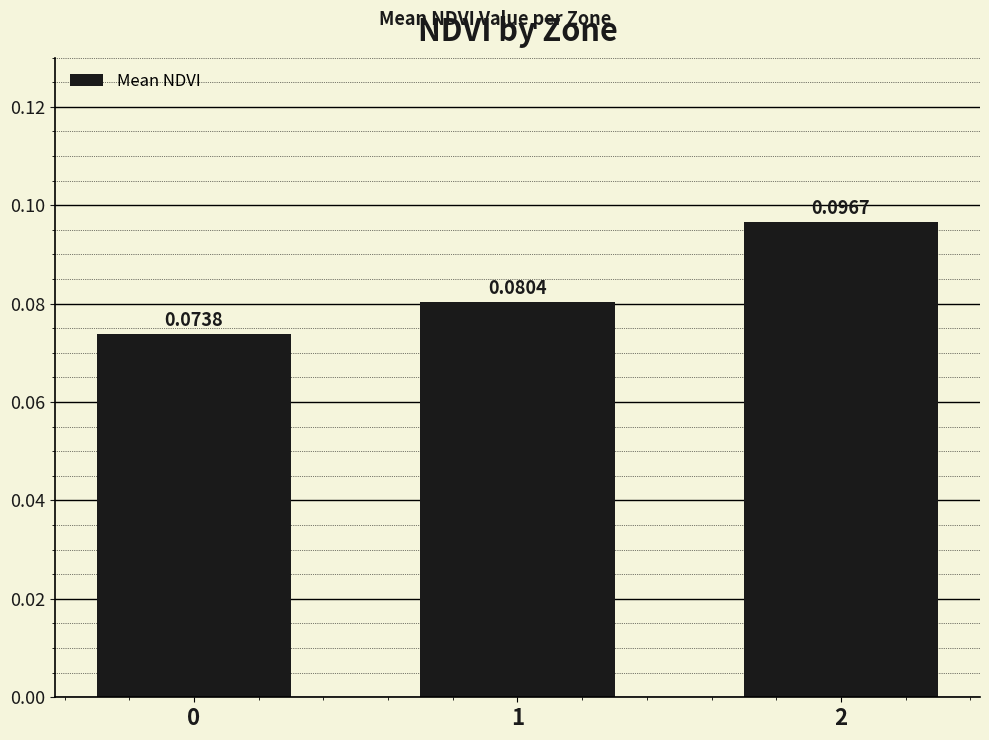

Which has a higher value, 1 or 2?

2